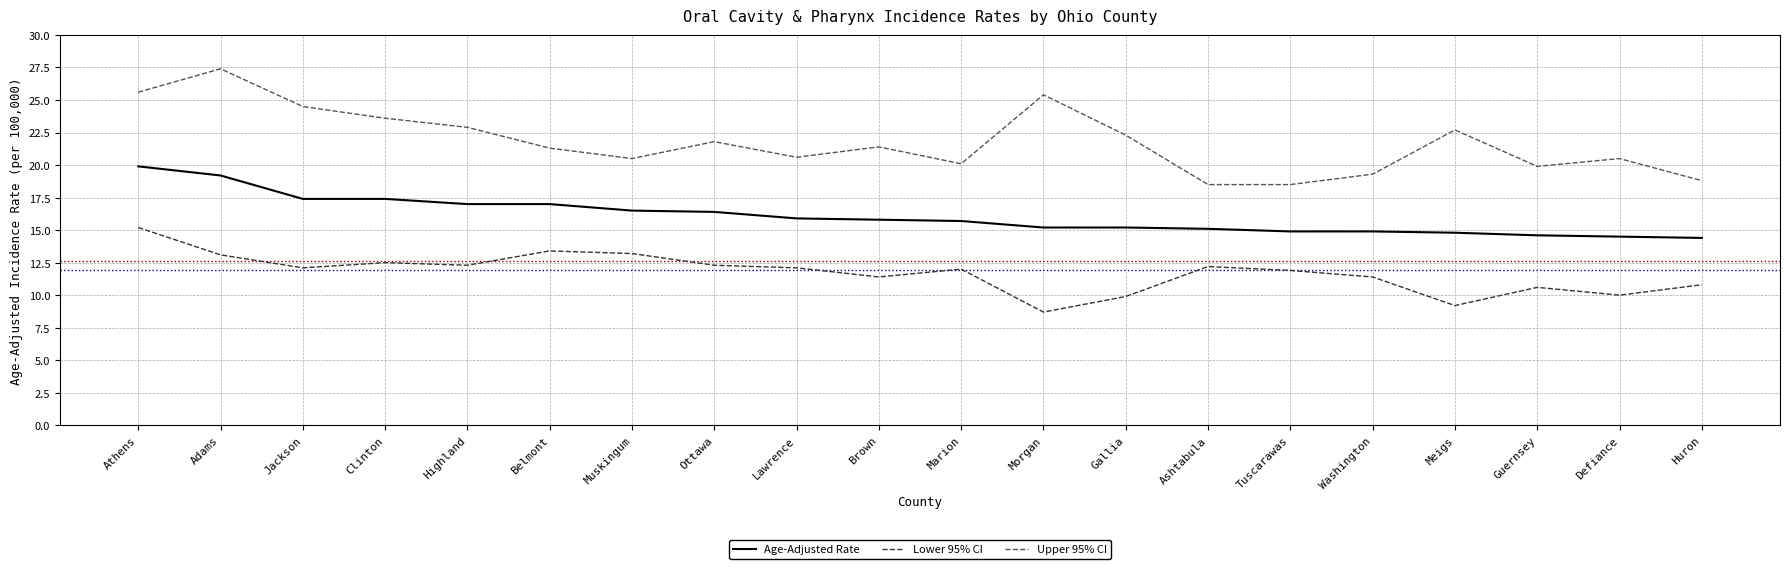

Reading right to left, what are all the values shown in this chart?

Age-Adjusted Rate: Huron=14.4	Defiance=14.5	Guernsey=14.6	Meigs=14.8	Washington=14.9	Tuscarawas=14.9	Ashtabula=15.1	Gallia=15.2	Morgan=15.2	Marion=15.7	Brown=15.8	Lawrence=15.9	Ottawa=16.4	Muskingum=16.5	Belmont=17.0	Highland=17.0	Clinton=17.4	Jackson=17.4	Adams=19.2	Athens=19.9
Lower 95% CI: Huron=10.8	Defiance=10.0	Guernsey=10.6	Meigs=9.2	Washington=11.4	Tuscarawas=11.9	Ashtabula=12.2	Gallia=9.9	Morgan=8.7	Marion=12.0	Brown=11.4	Lawrence=12.1	Ottawa=12.3	Muskingum=13.2	Belmont=13.4	Highland=12.3	Clinton=12.5	Jackson=12.1	Adams=13.1	Athens=15.2
Upper 95% CI: Huron=18.8	Defiance=20.5	Guernsey=19.9	Meigs=22.7	Washington=19.3	Tuscarawas=18.5	Ashtabula=18.5	Gallia=22.3	Morgan=25.4	Marion=20.1	Brown=21.4	Lawrence=20.6	Ottawa=21.8	Muskingum=20.5	Belmont=21.3	Highland=22.9	Clinton=23.6	Jackson=24.5	Adams=27.4	Athens=25.6